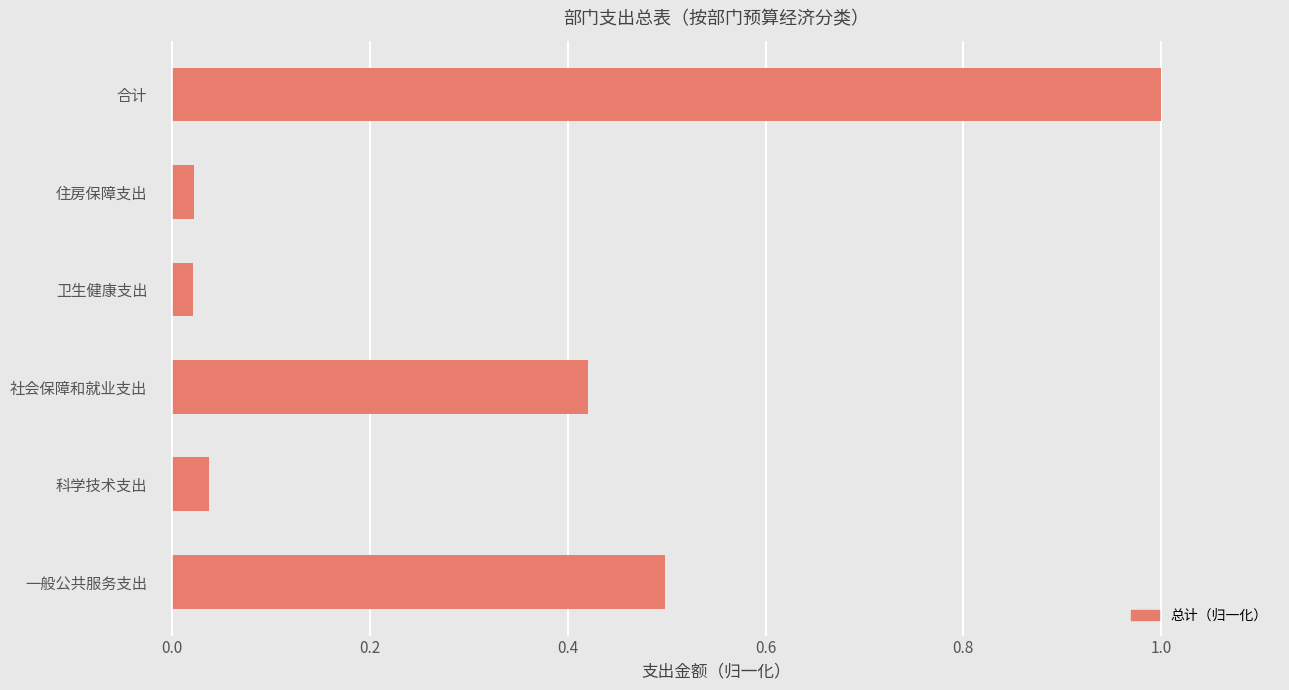

Count the number of data series in this chart.

1